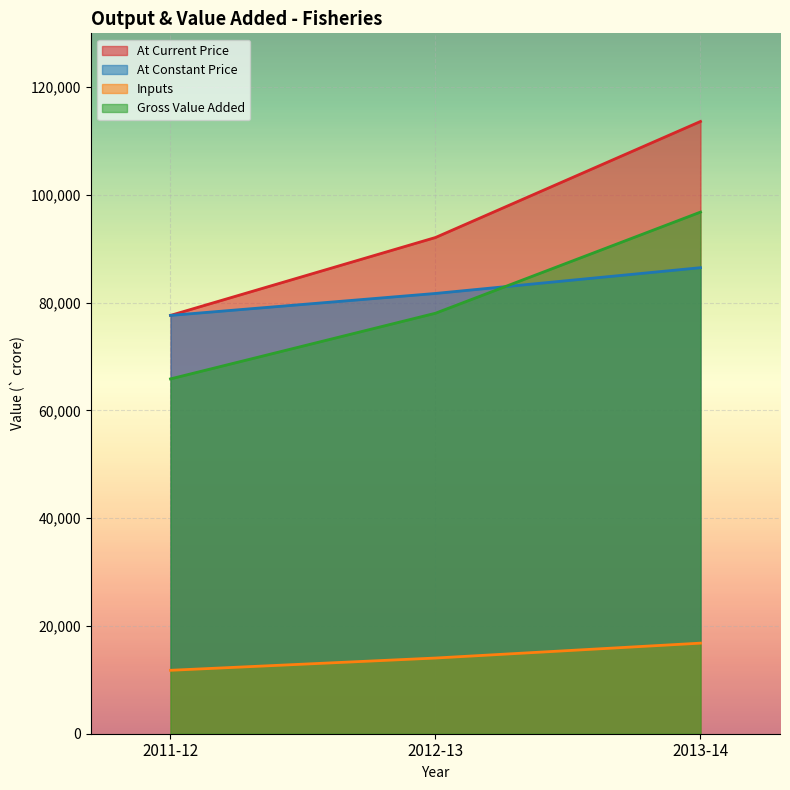

Reading left to right, what are all the values shown in this chart?

At Current Price: 77646	92105	113644
At Constant Price: 77646	81720	86502
Inputs: 11773	14049	16813
Gross Value Added: 65858	78051	96824